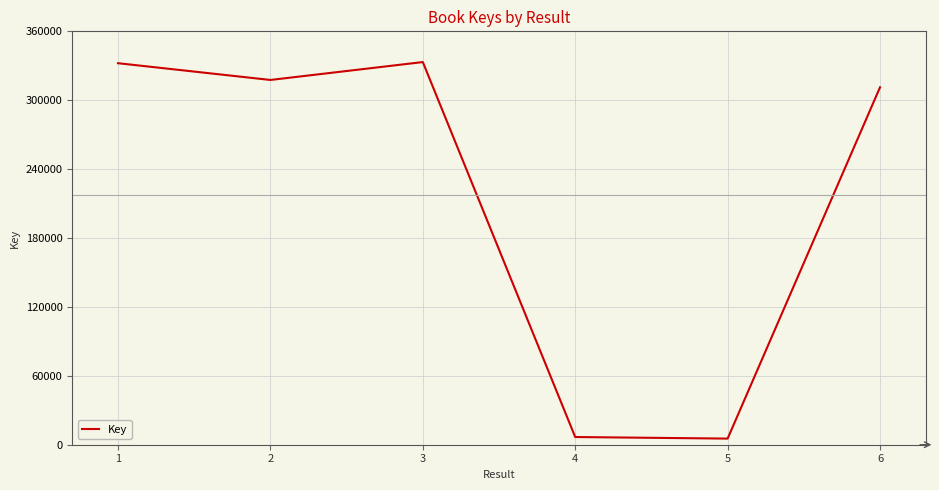

The value at 1 is 332247. True or false?

True